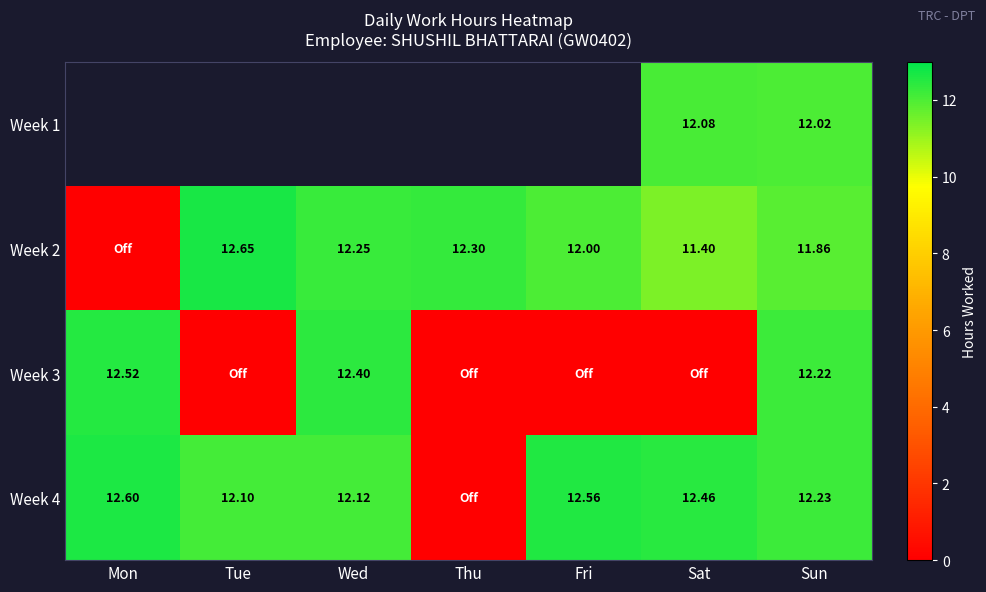

What is the difference between the maximum and minimum values in the Week 3 series?

12.5